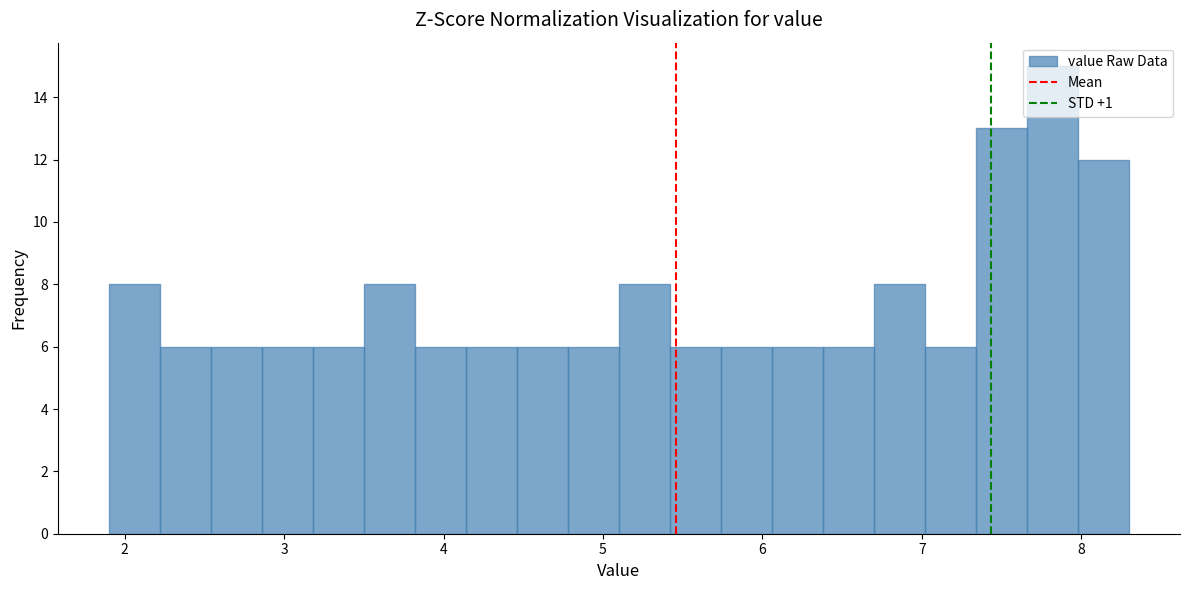

Read against the x-axis, roughly where is the centre of the tallest bar?

7.8